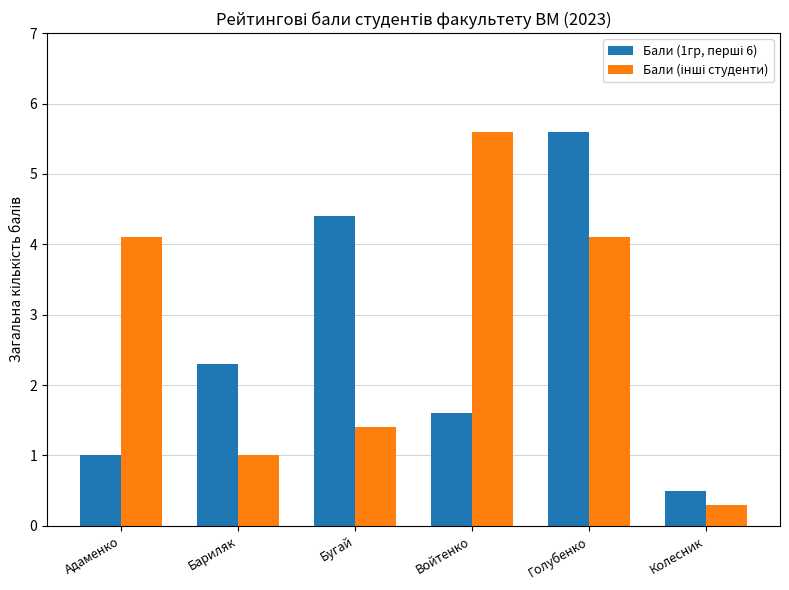

What is the minimum value shown in the chart?

0.3